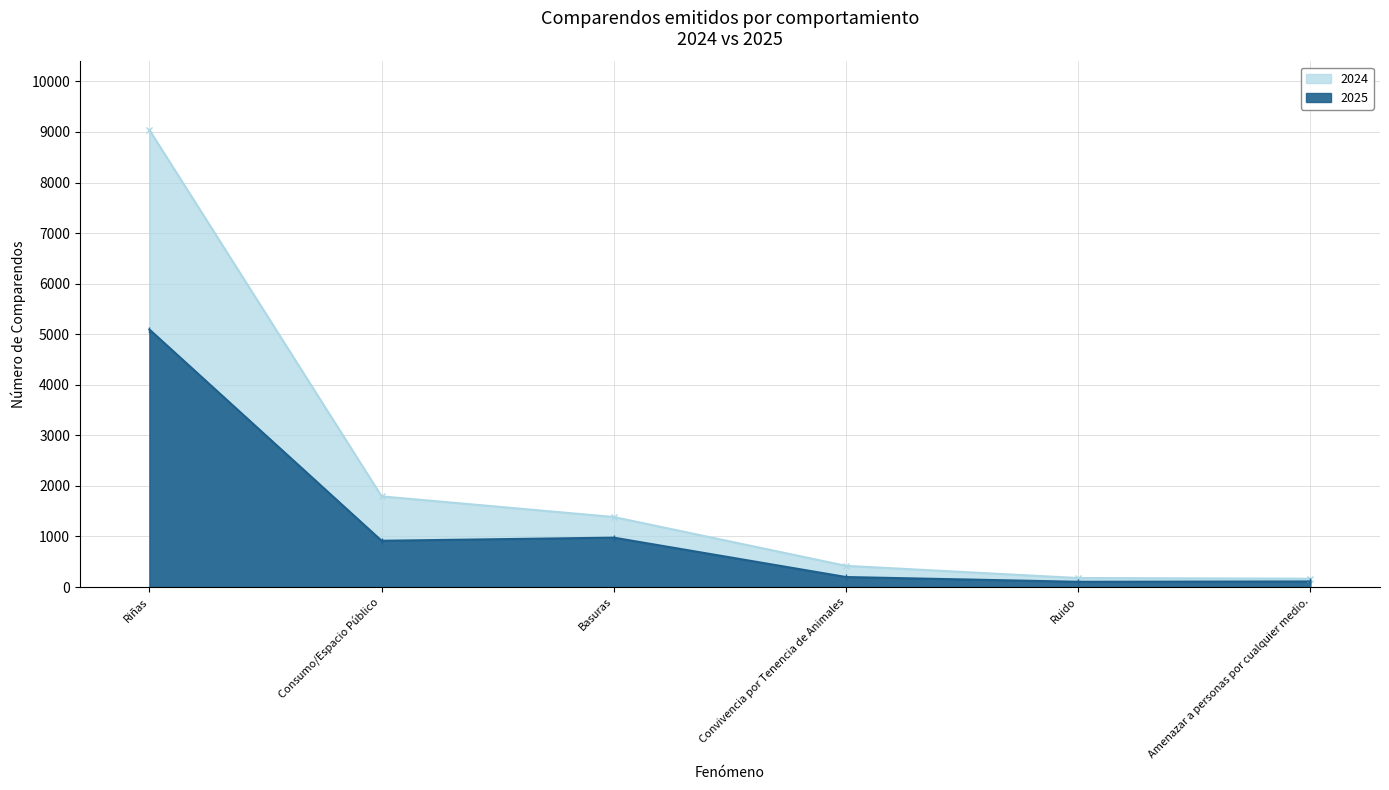

What is the value of the 2024 point at the 1st from the left?

9039